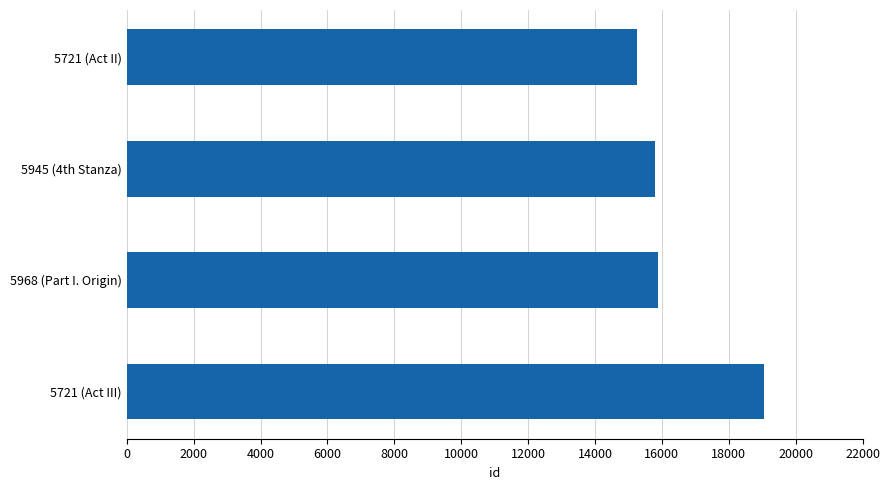

How many bars are there in total?

4